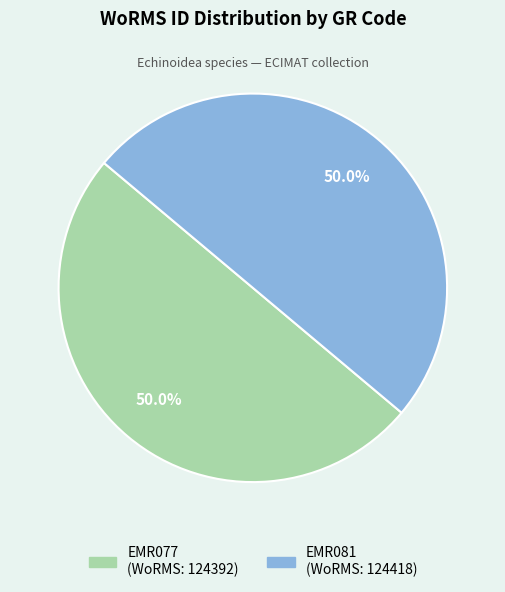

Combined, do EMR077 and EMR081 account for over 50%?

Yes